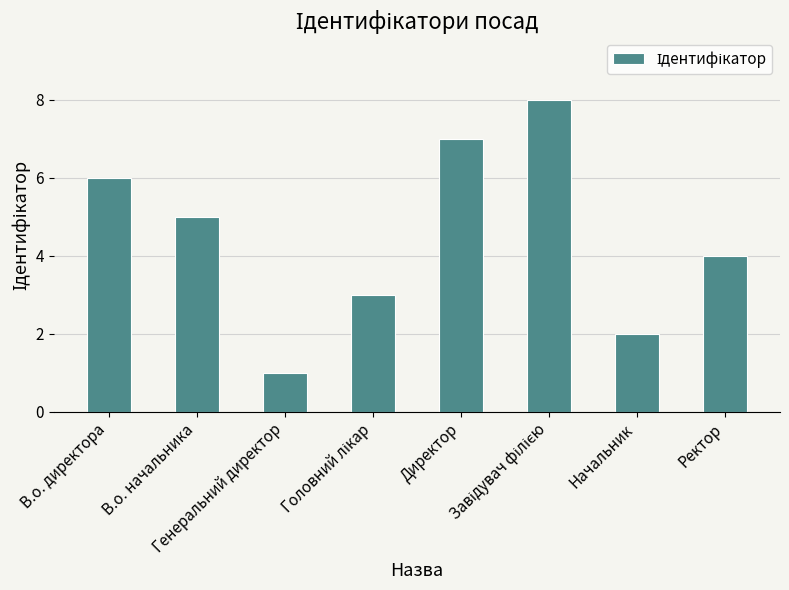

True or false: the data shows 6 at В.о. директора.

True